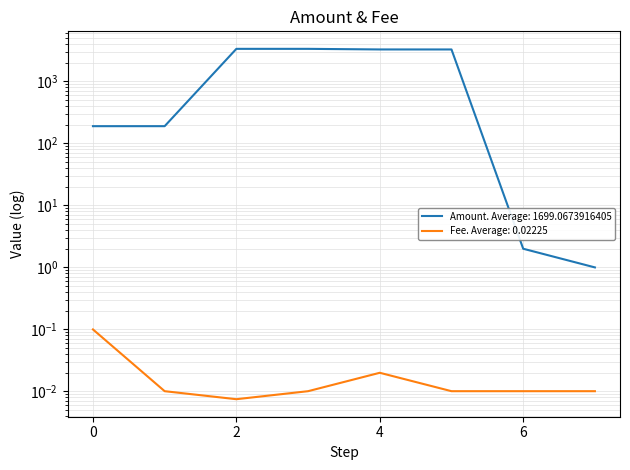

True or false: Fee and Amount intersect in this chart.

False